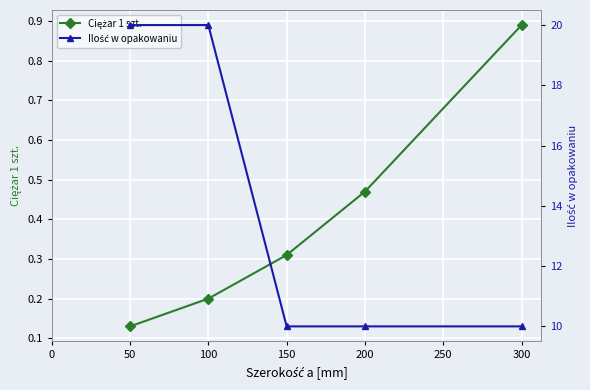

Rank the series by their average value, from lowest to highest.

Ciężar 1 szt., Ilość w opakowaniu